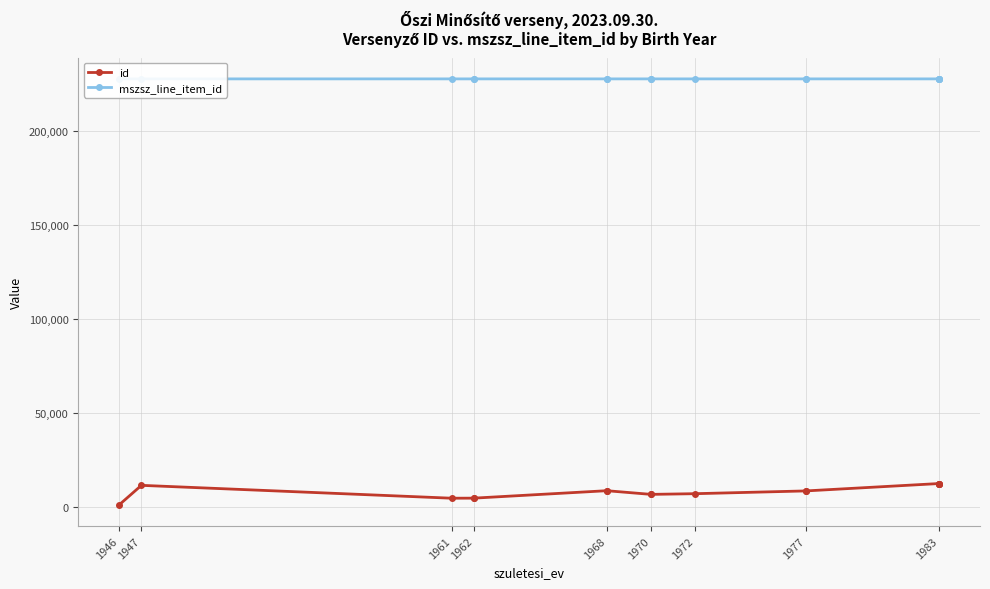

What is the spread (max minus min) of values at 1972?

221158